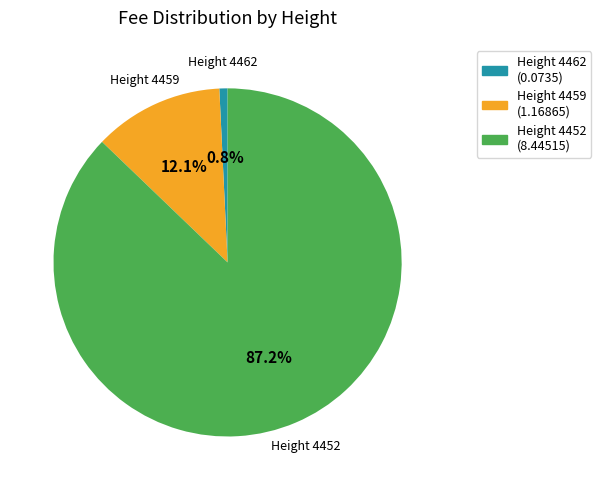

Which slice represents more than half of the pie?

Height 4452 (8.44515)